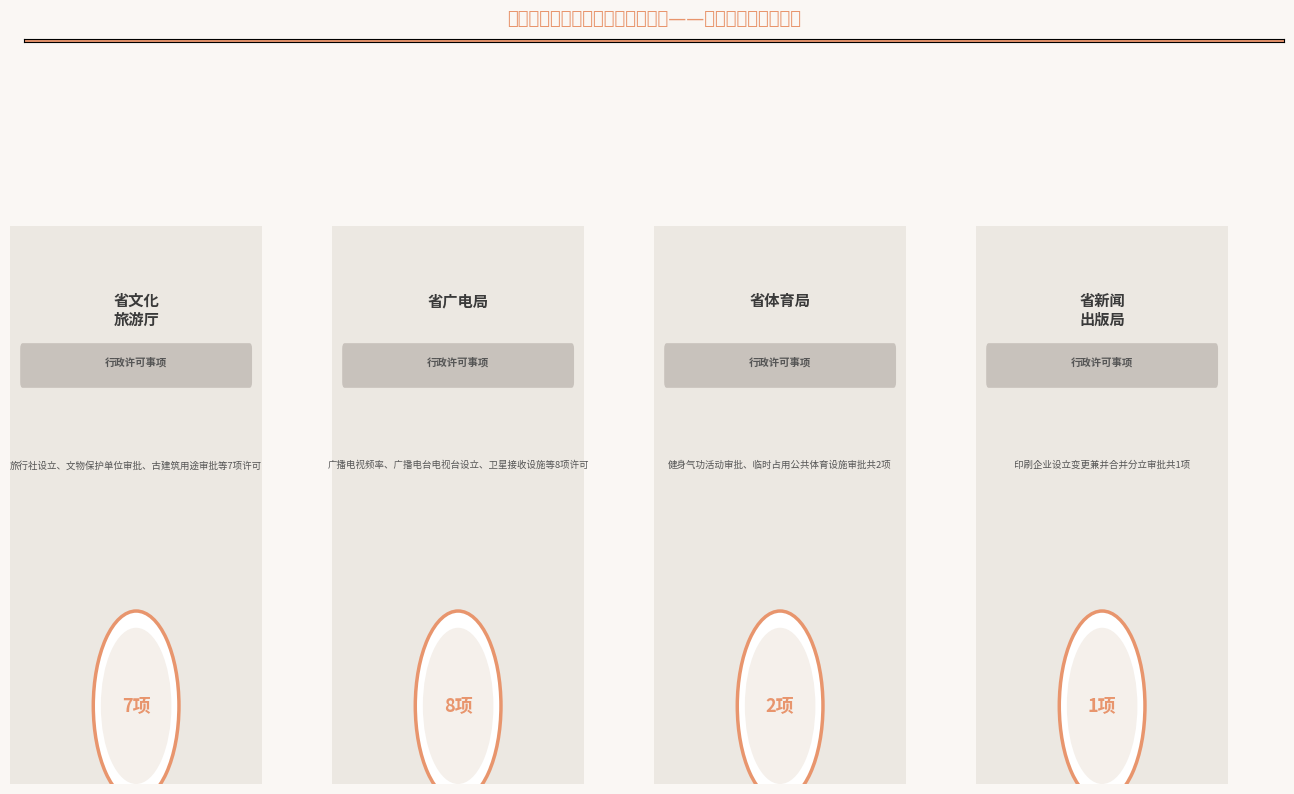

Does the chart contain stacked bars?

No